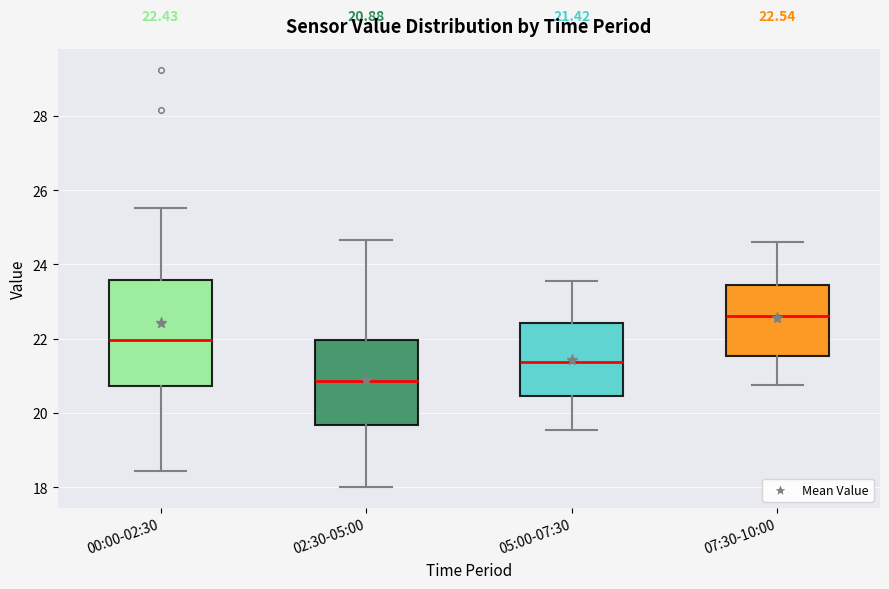

Comparing the boxes themselves (not the whiskers), which one is the tallest?

00:00-02:30